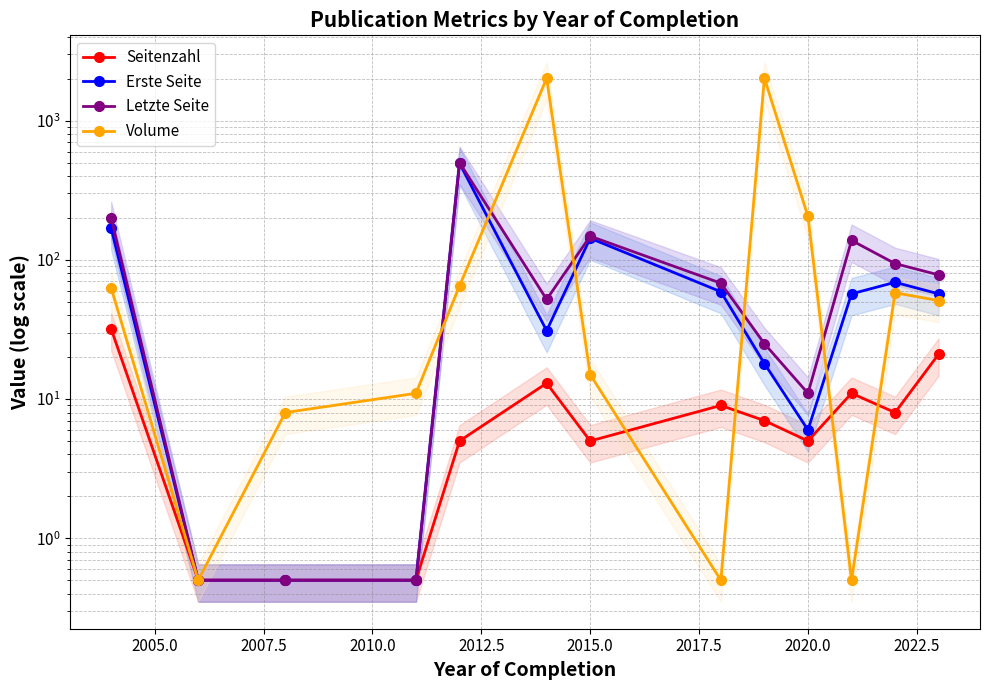

What is the minimum value for Letzte Seite?

0.5